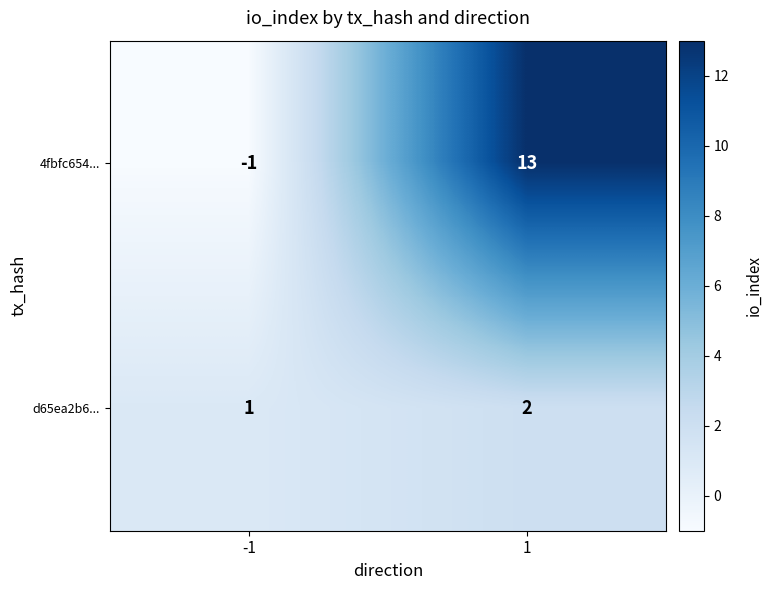

Is it true that 4fbfc654... equals 0 at -1?

False